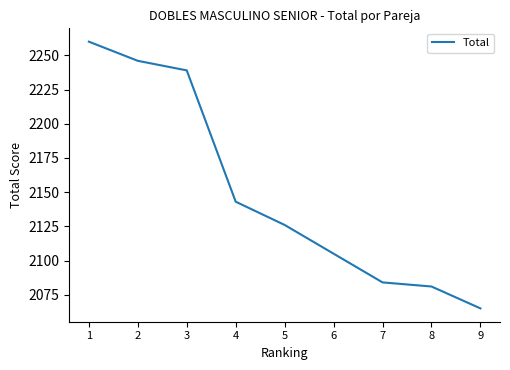

What value does the data have at 1, to the nearest 50?

2250